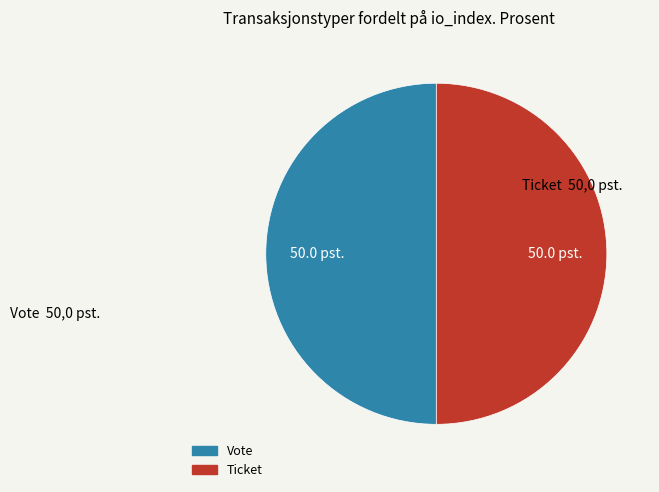

True or false: Vote accounts for 50% of the total.

True